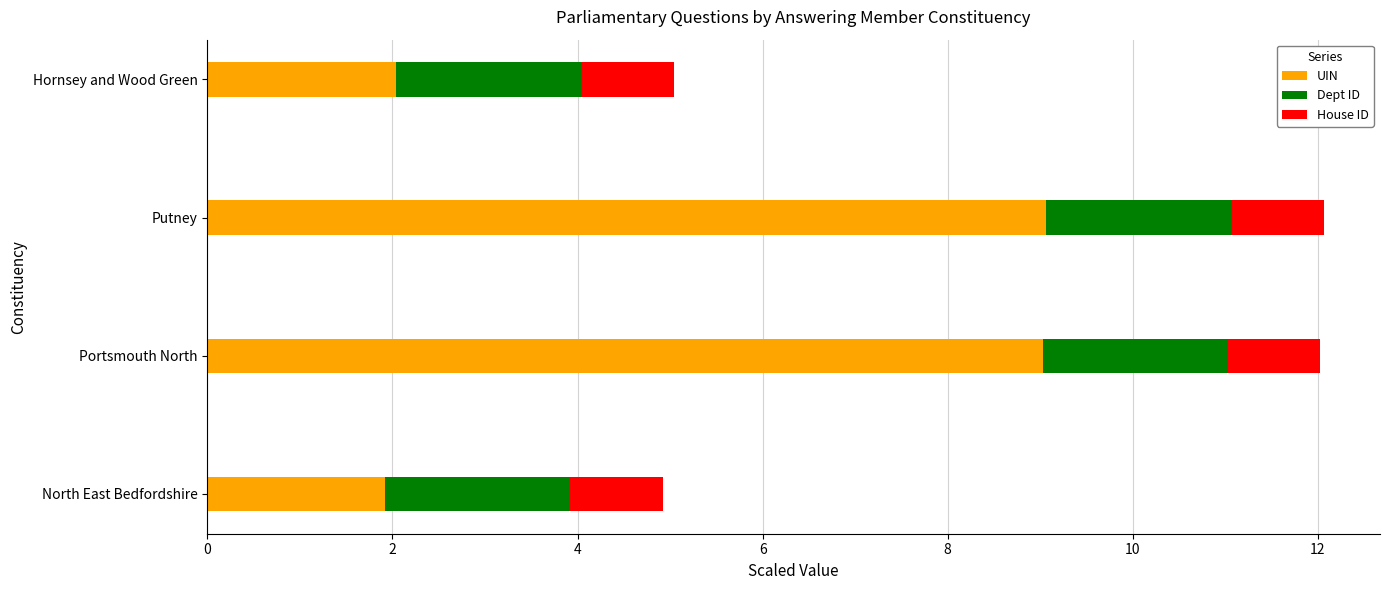

How many data points in UIN are above 9?

2